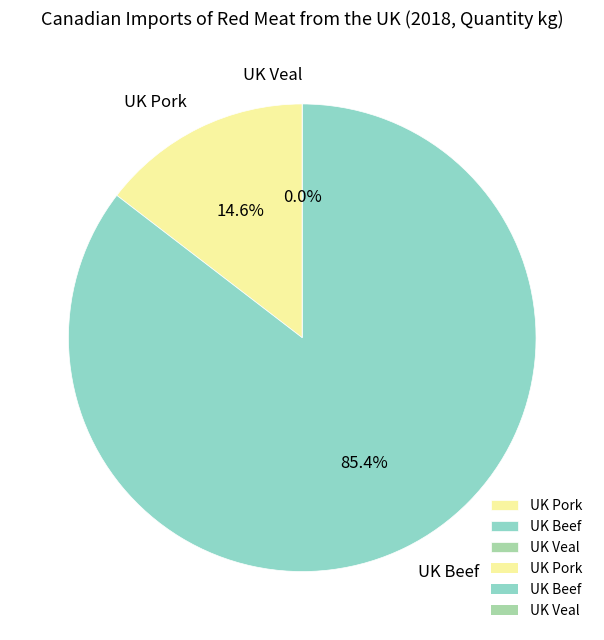

Is the sum of UK Pork and UK Beef greater than half?

Yes